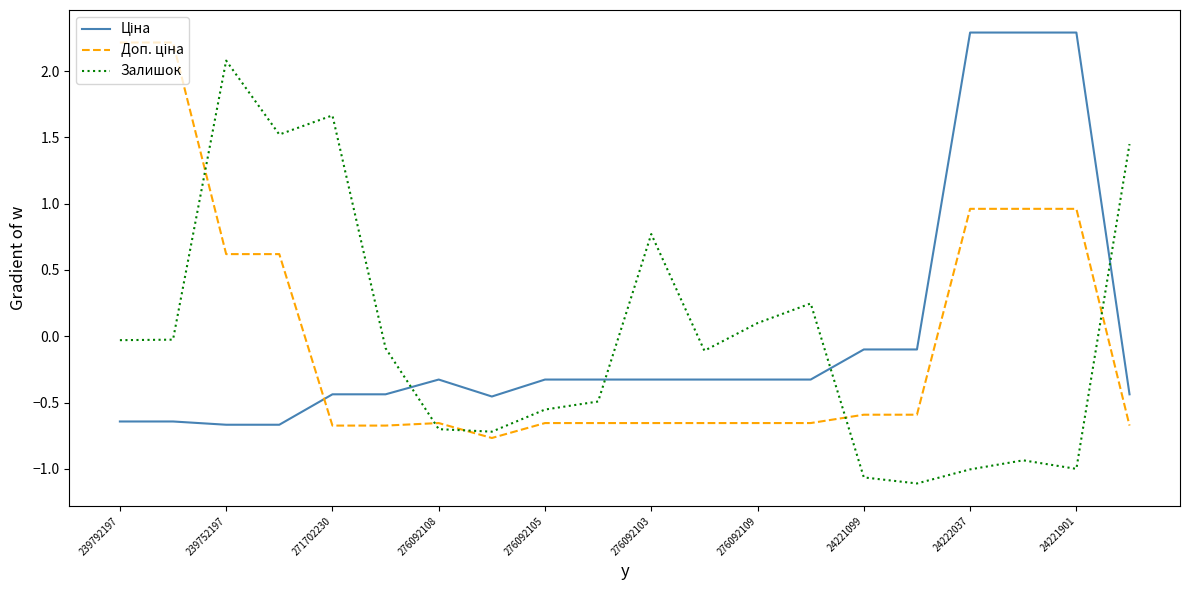

What is the smallest value displayed?

-1.1